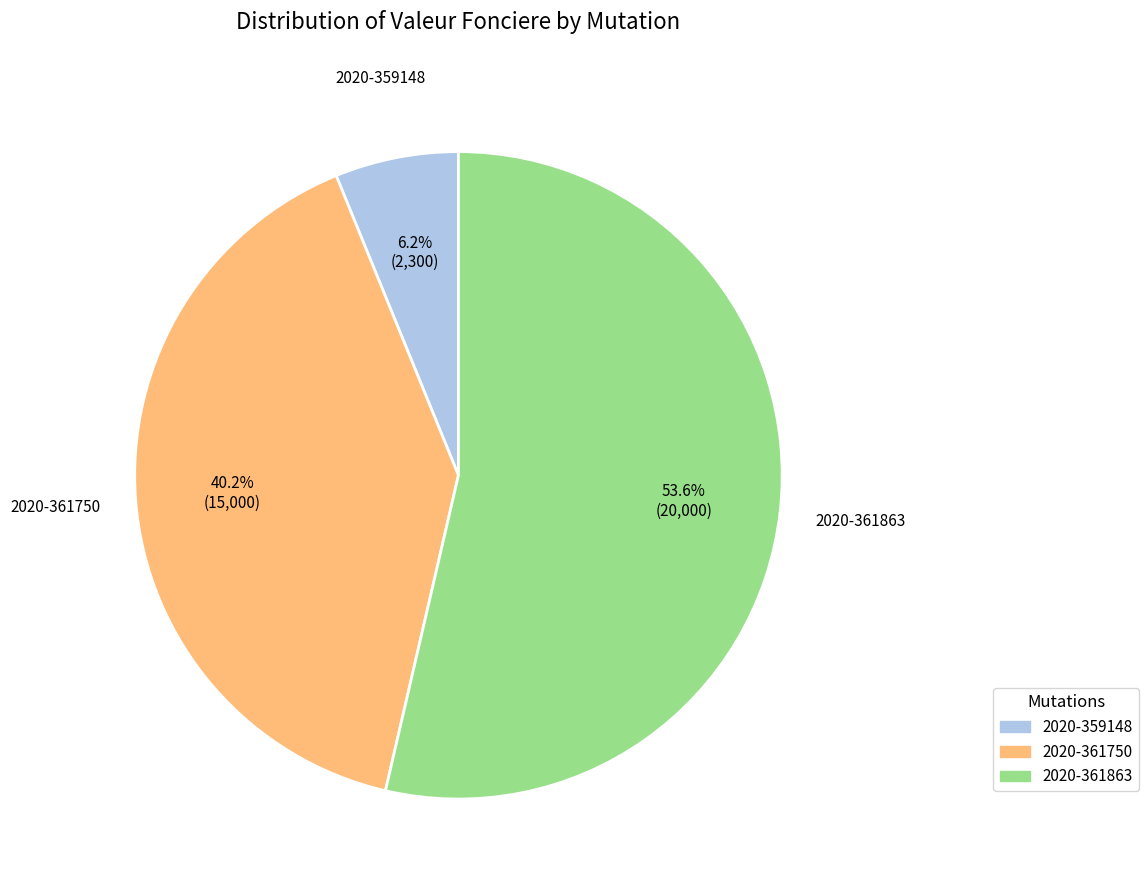

Which category has the biggest portion of the pie?

2020-361863